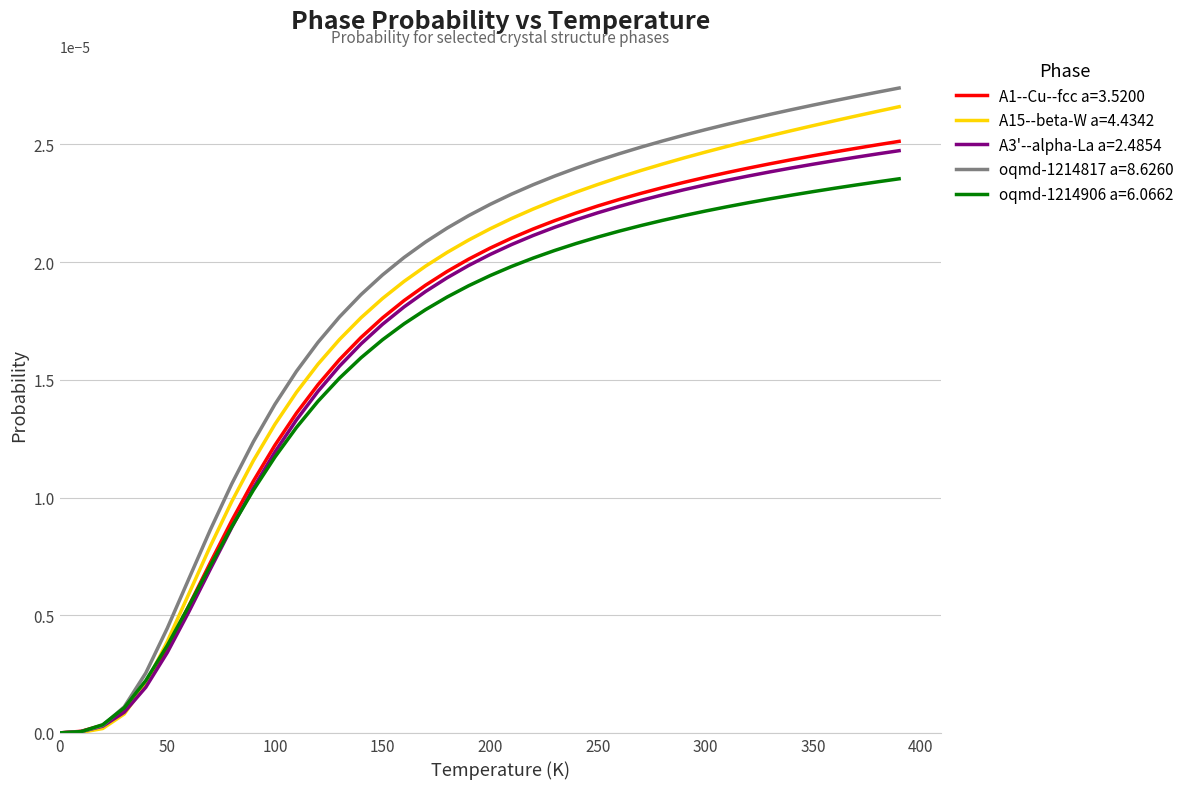

What are all the series names shown in the legend?

A1--Cu--fcc a=3.5200, A15--beta-W a=4.4342, A3'--alpha-La a=2.4854, oqmd-1214817 a=8.6260, oqmd-1214906 a=6.0662